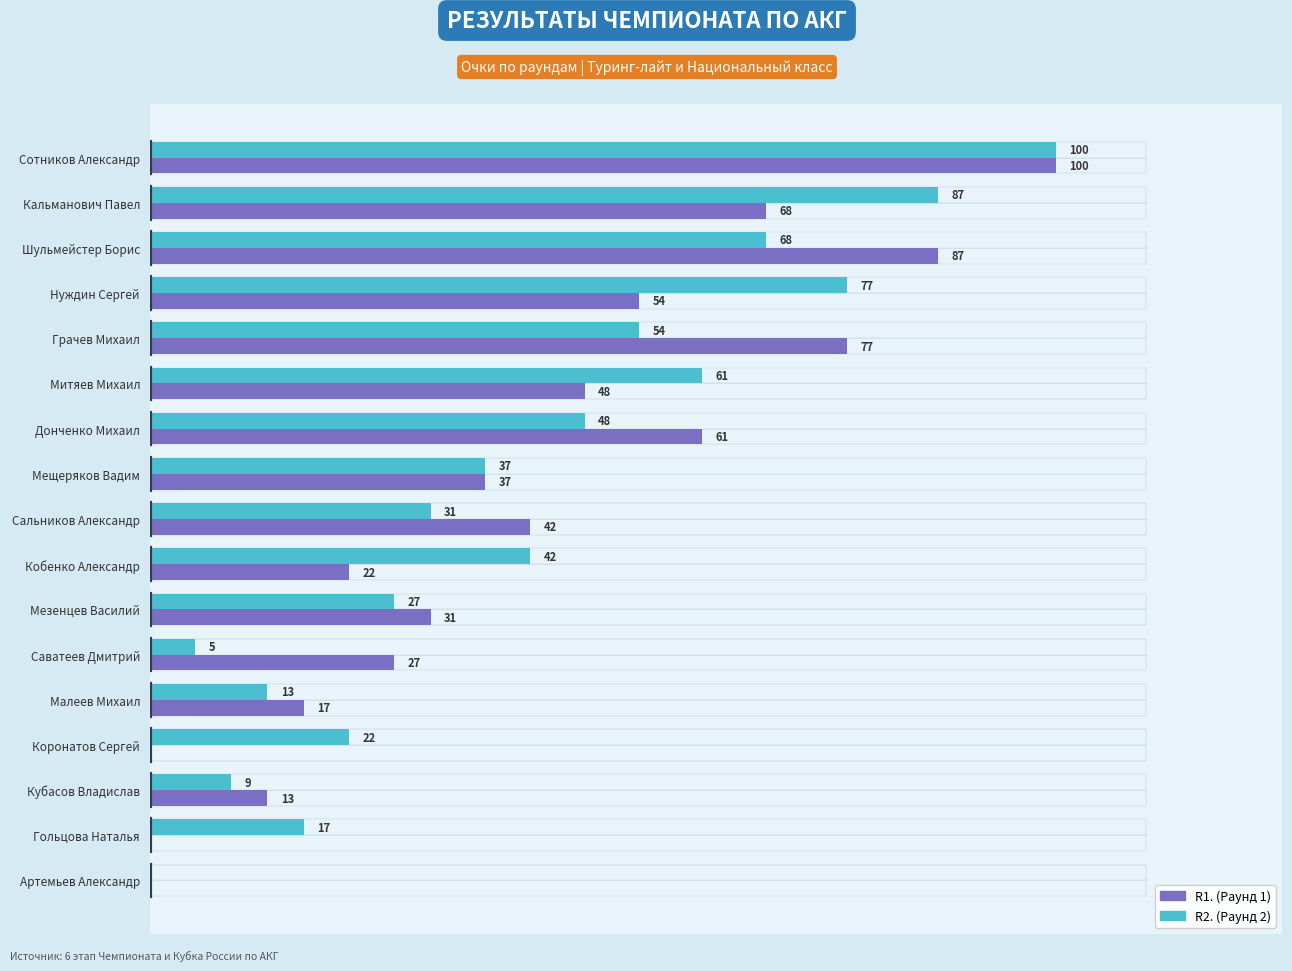

Rank the series by their average value, from highest to lowest.

R2. (Раунд 2), R1. (Раунд 1)